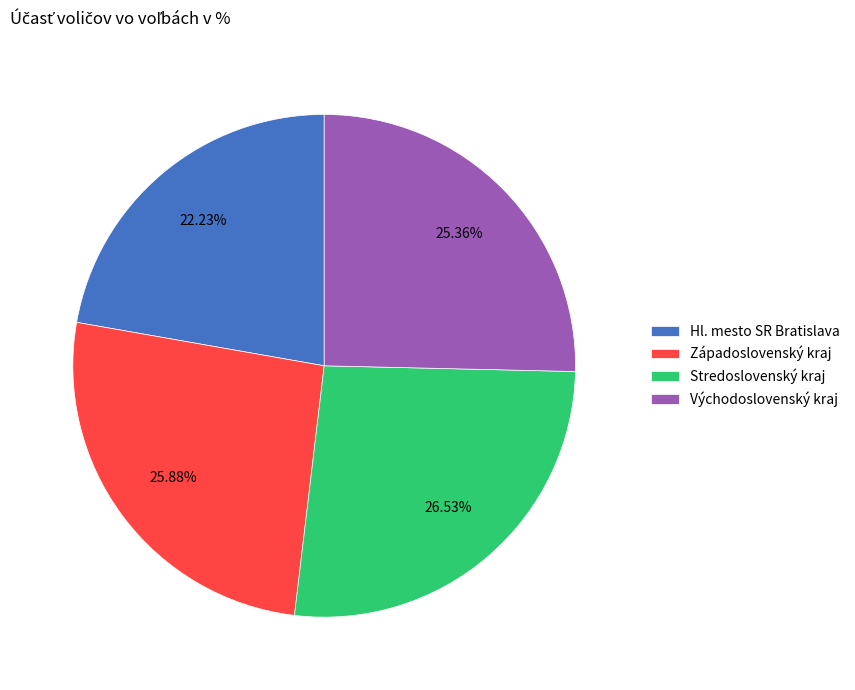

Count the number of slices in the pie.

4